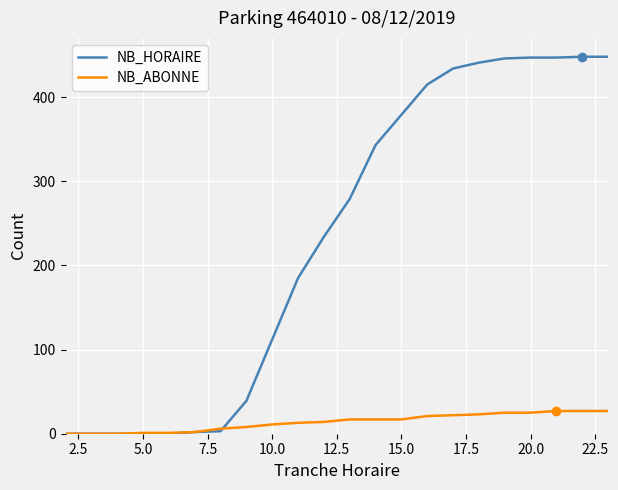

How many values in the NB_ABONNE series are below 17?

11